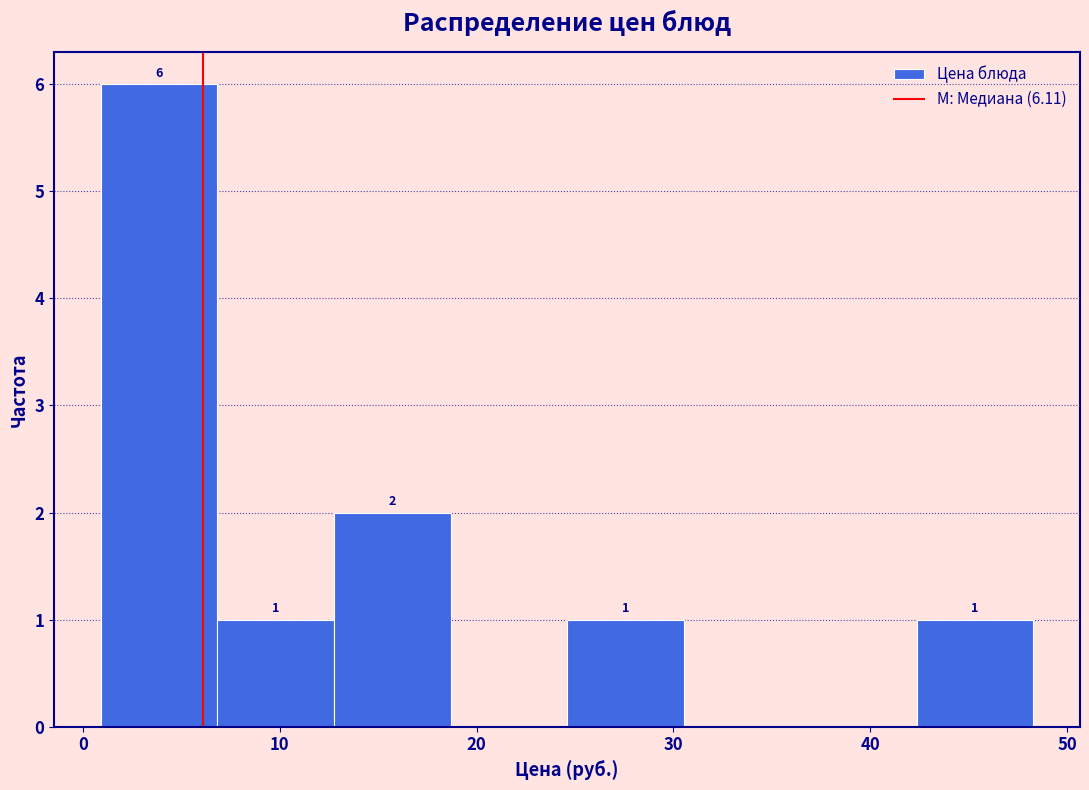

Over which range of the x-axis is the bar tallest?

1 to 7